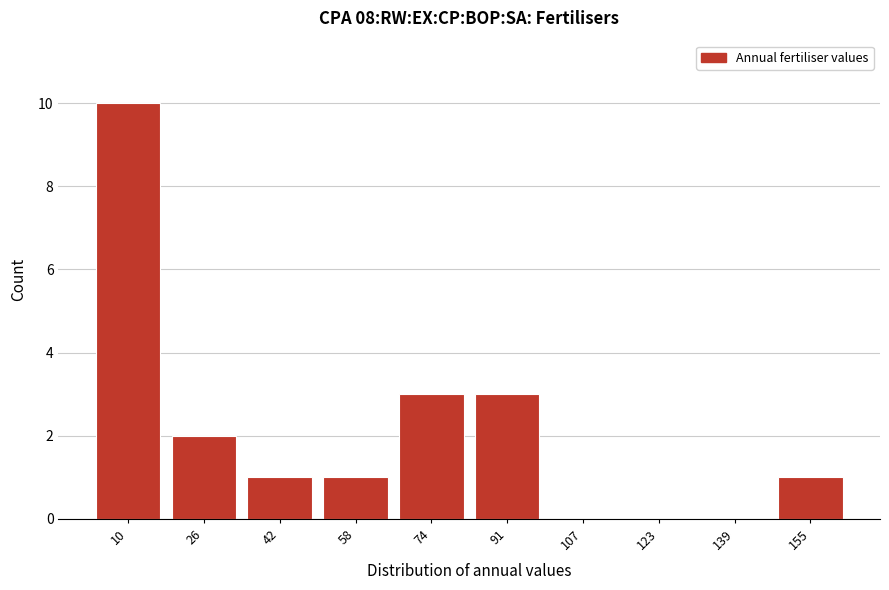

Reading left to right, what are all the values shown in this chart?

10=10	26=2	42=1	58=1	74=3	91=3	107=0	123=0	139=0	155=1